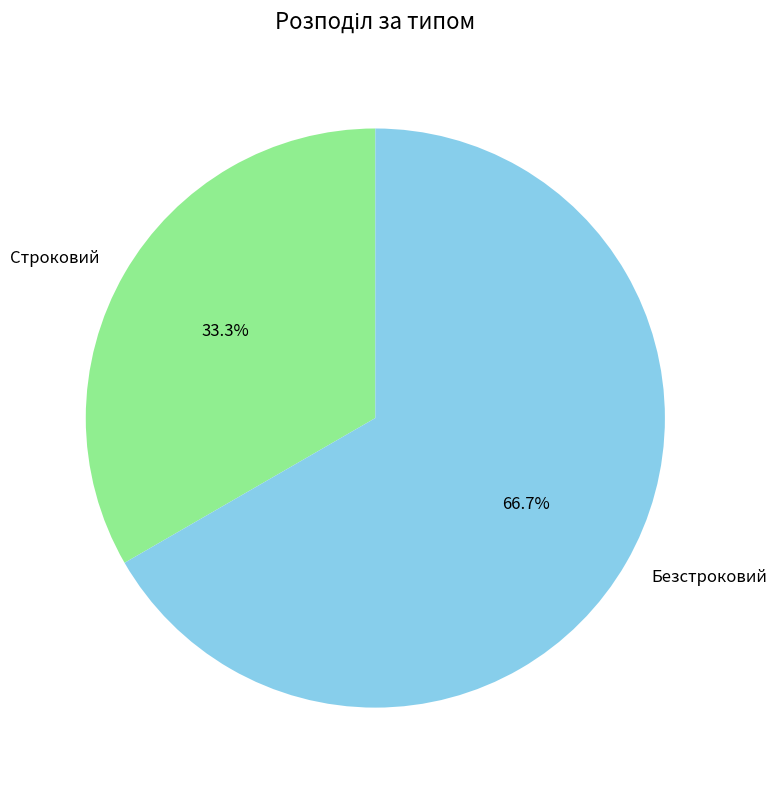

What percentage is the Строковий slice, to the nearest percent?

33%